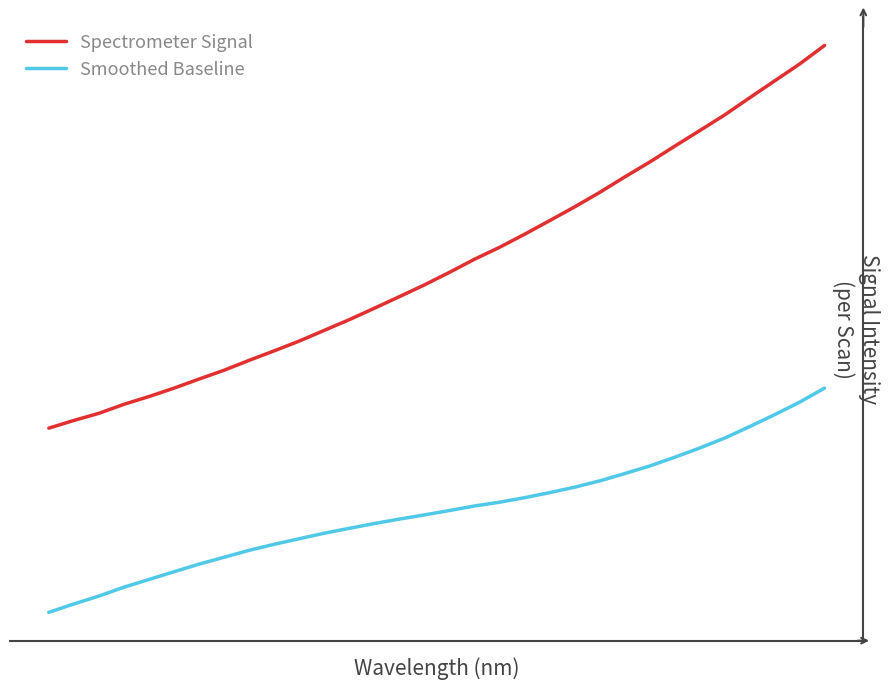

Which series has the largest total across all categories?

Spectrometer Signal